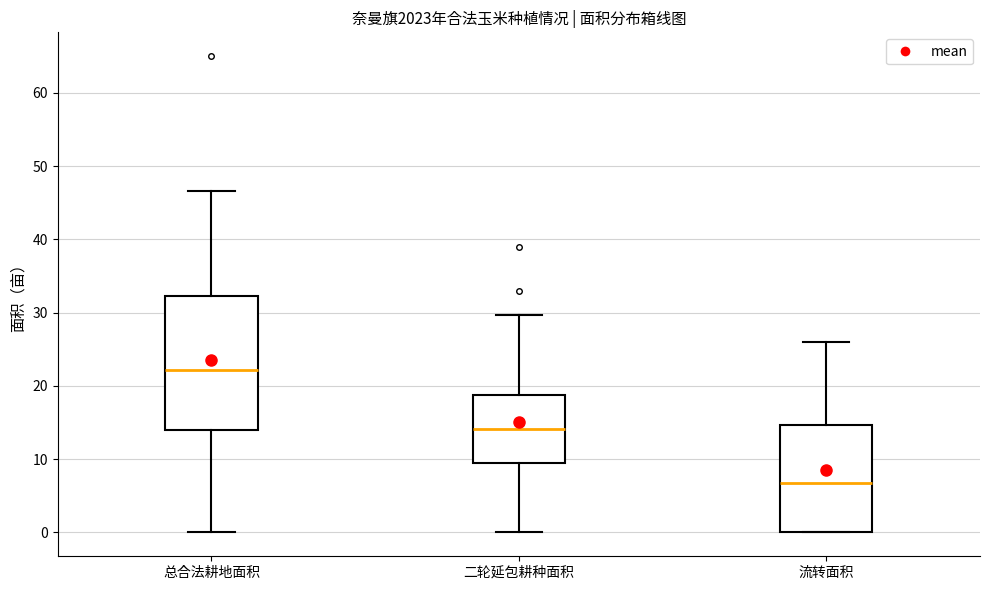

Reading left to right, transcribe this box plot: for each box, give where its median line is, the range the box spans, and where its two whiskers end, as read against the y-axis. The values are not printed on the chart, so give them approximately, as read against the axis.

总合法耕地面积: median 22, box 14 to 32, whiskers 0 to 47
二轮延包耕种面积: median 14, box 9 to 19, whiskers 0 to 30
流转面积: median 7, box 0 to 15, whiskers 0 to 26